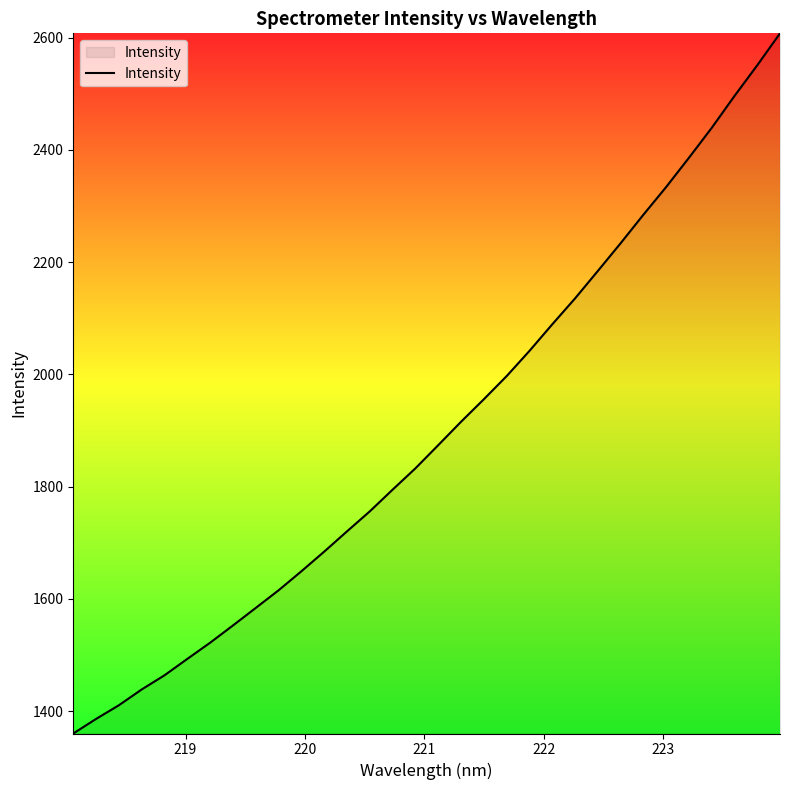

What is the greatest value displayed?

2607.7